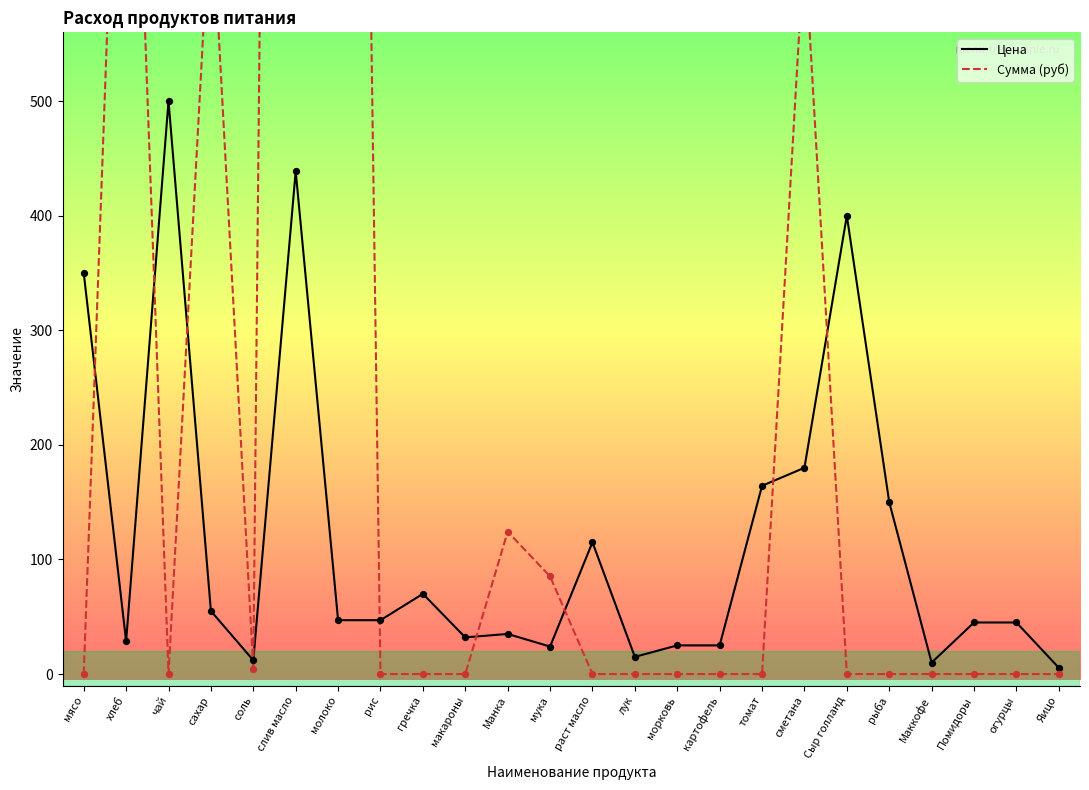

Is the value of Цена at раст масло greater than the value of Сумма (руб) at картофель?

Yes